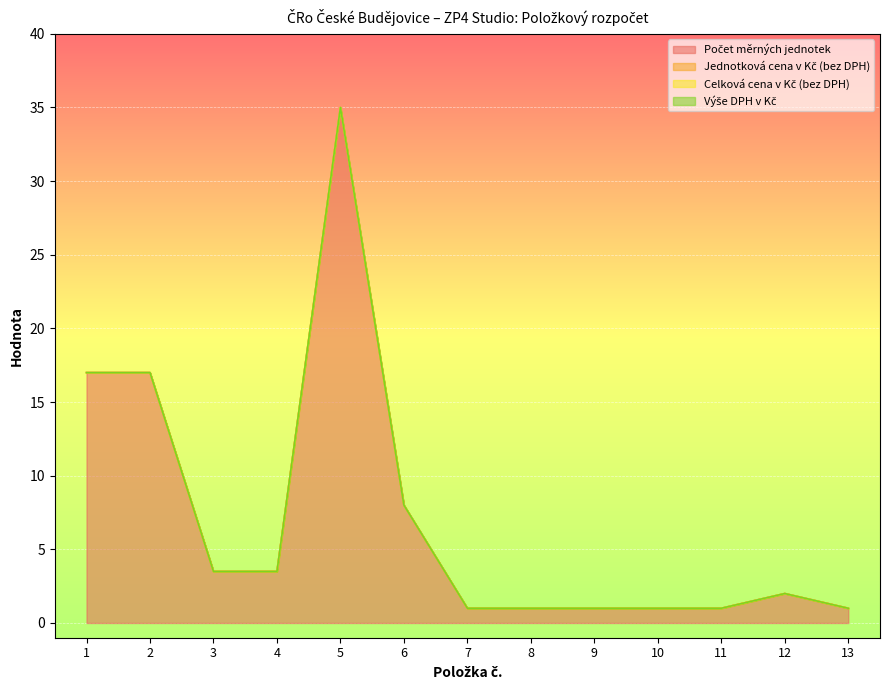

At how many categories does at least one series exceed 0?

13